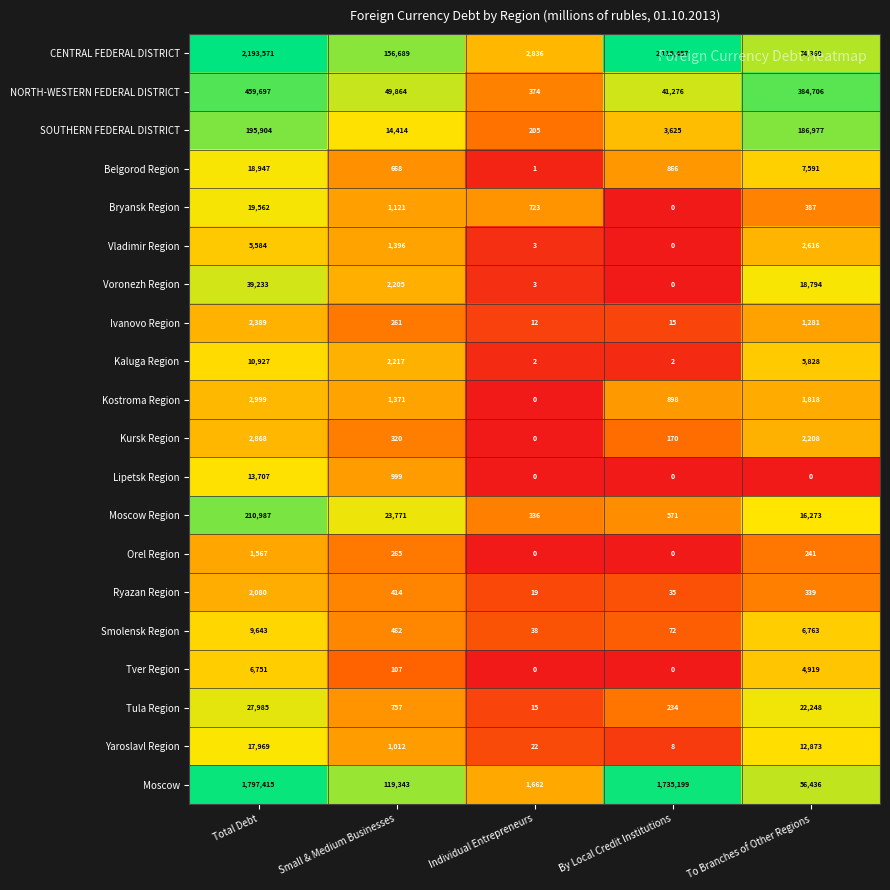

How many data points does each series have?

5